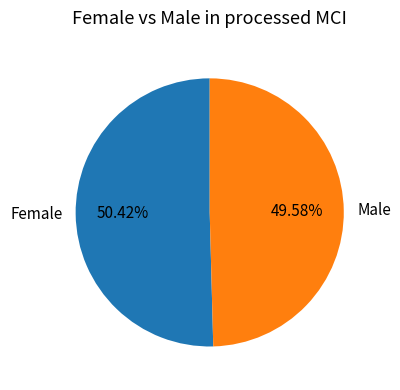

Between Female and Male, which is larger?

Female